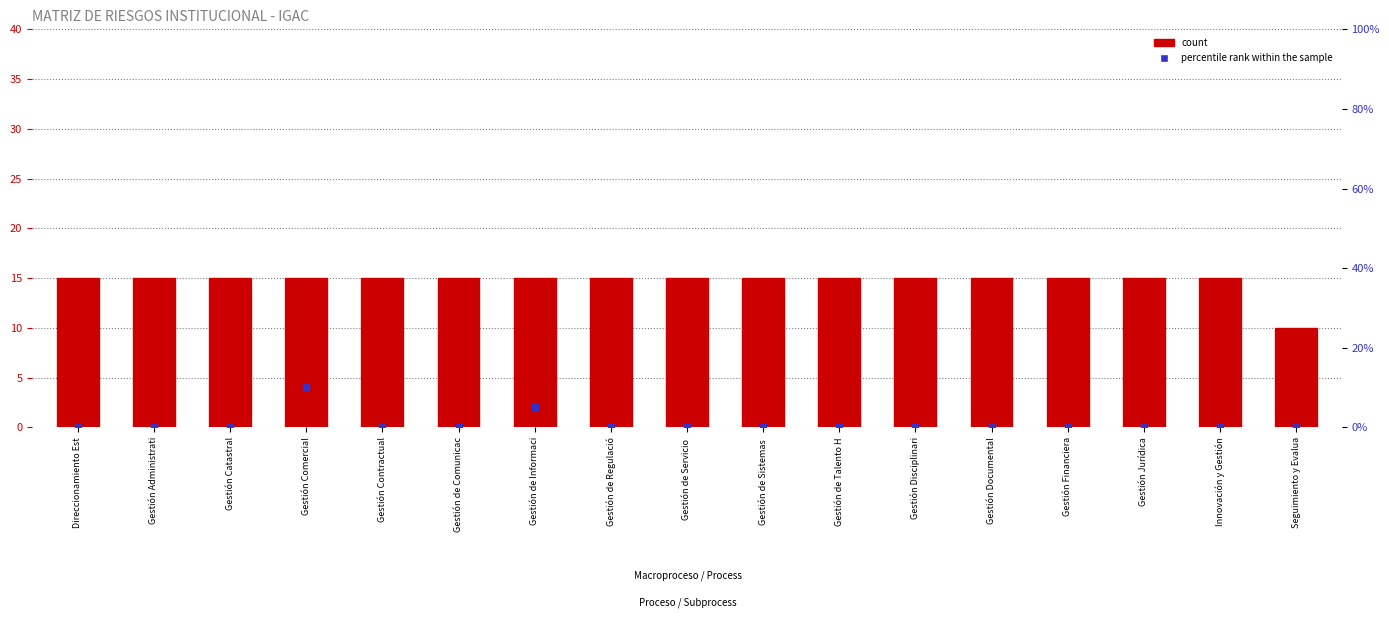

What are all the series names shown in the legend?

count, percentile rank within the sample